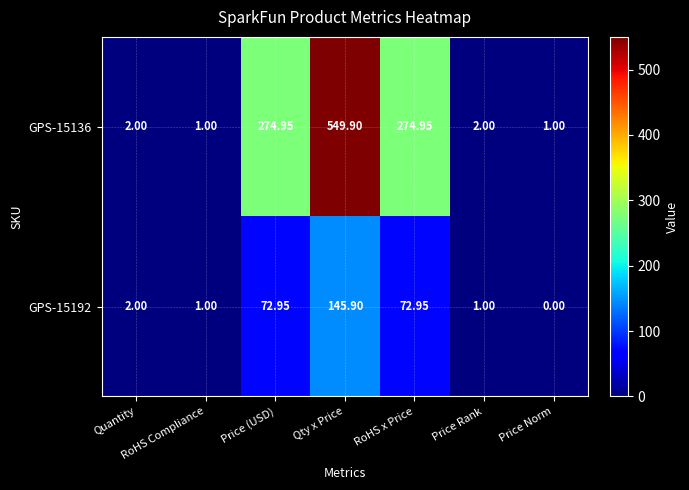

At which category is the sum across all series the highest?

Qty x Price